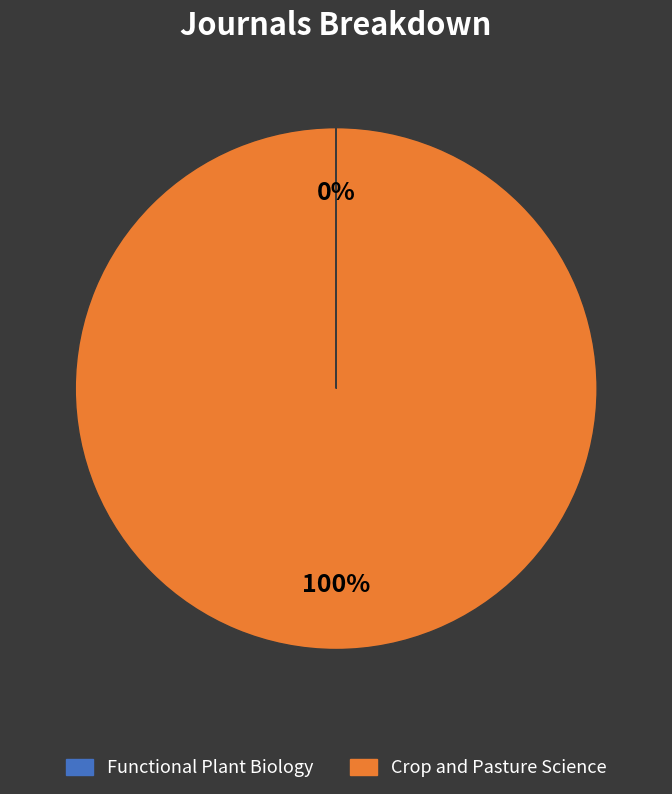

The Crop and Pasture Science slice represents 100% of the pie. True or false?

True